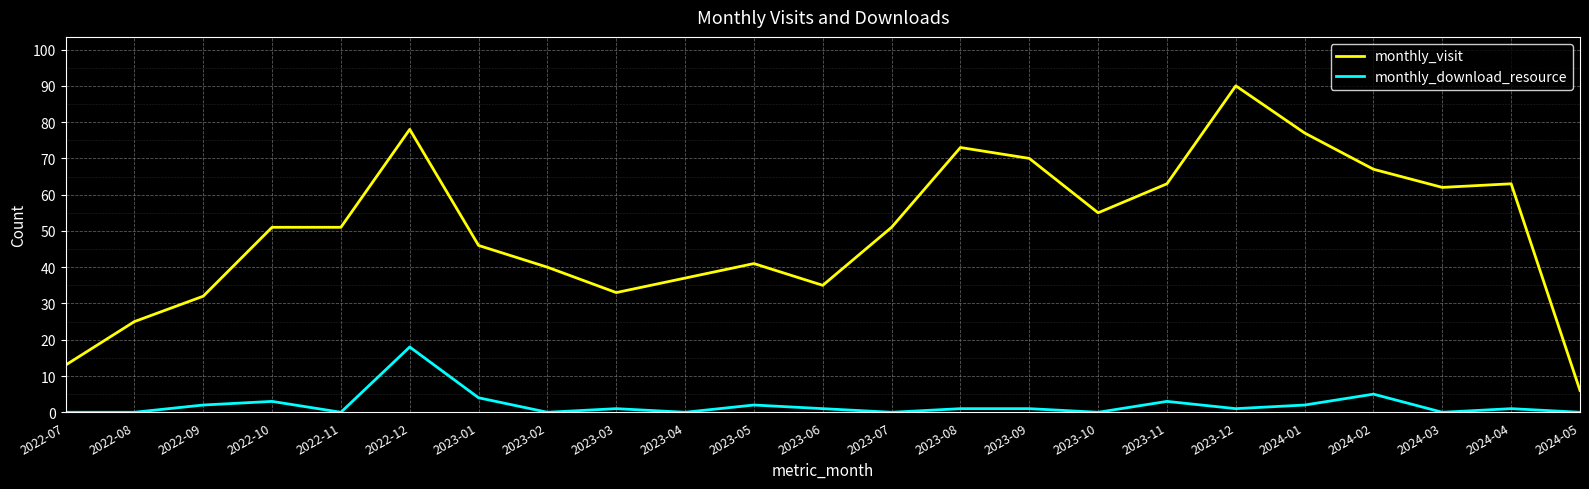

What is the maximum value shown in the chart?

90